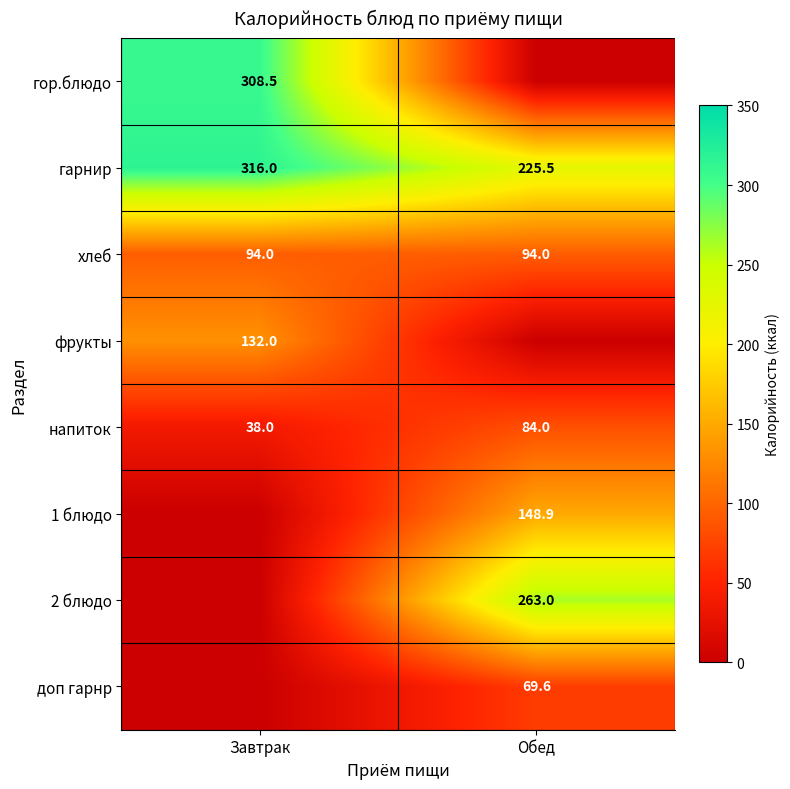

True or false: гор.блюдо has a value of 308.5 at Завтрак.

True